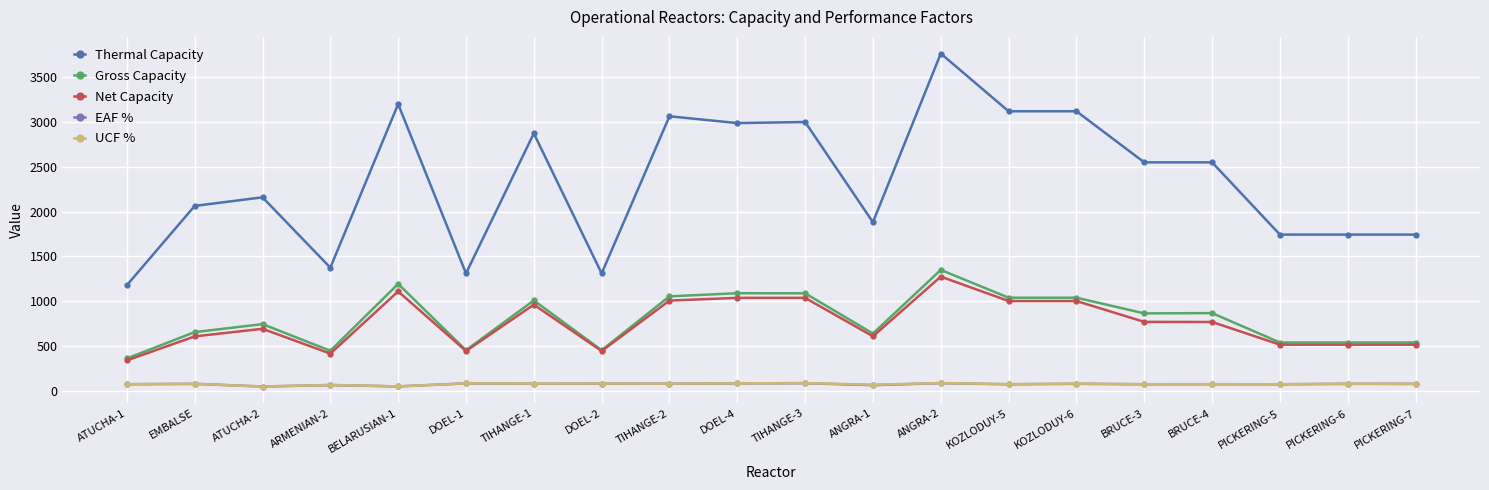

What is the label of the 2nd point from the right?

PICKERING-6